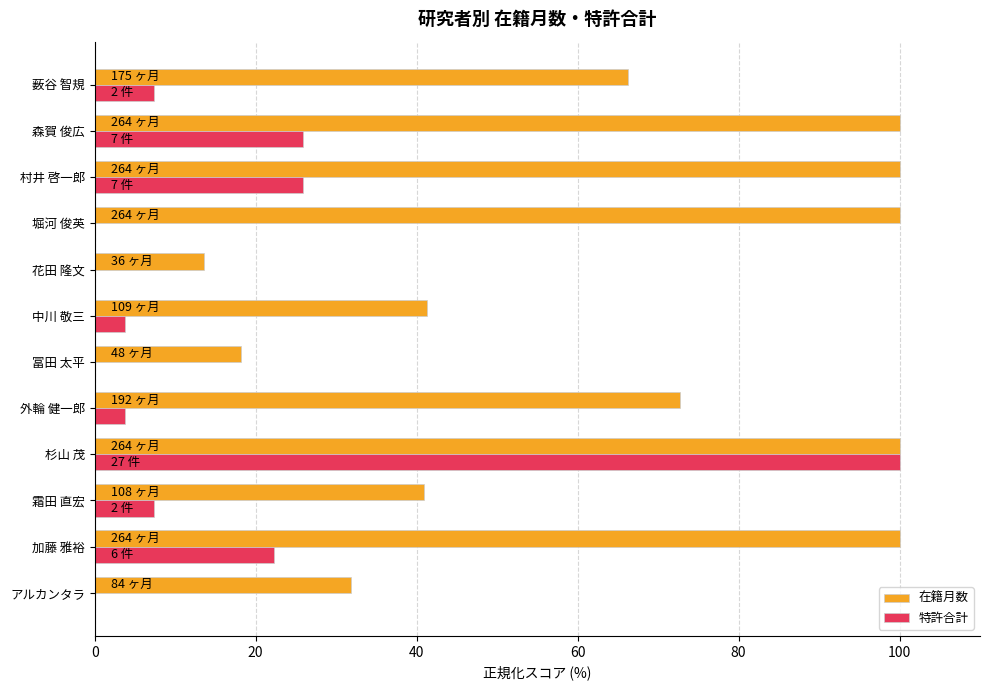

How many series are shown in this chart?

2